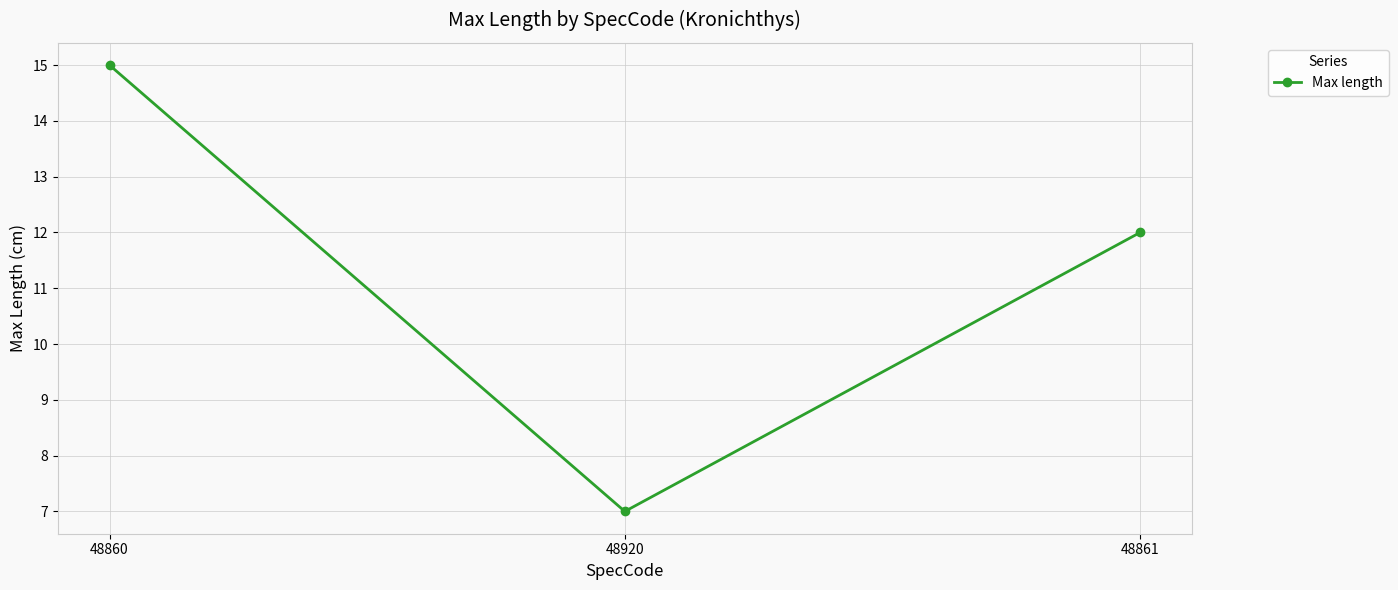

What is the label of the 2nd point from the left?

48920